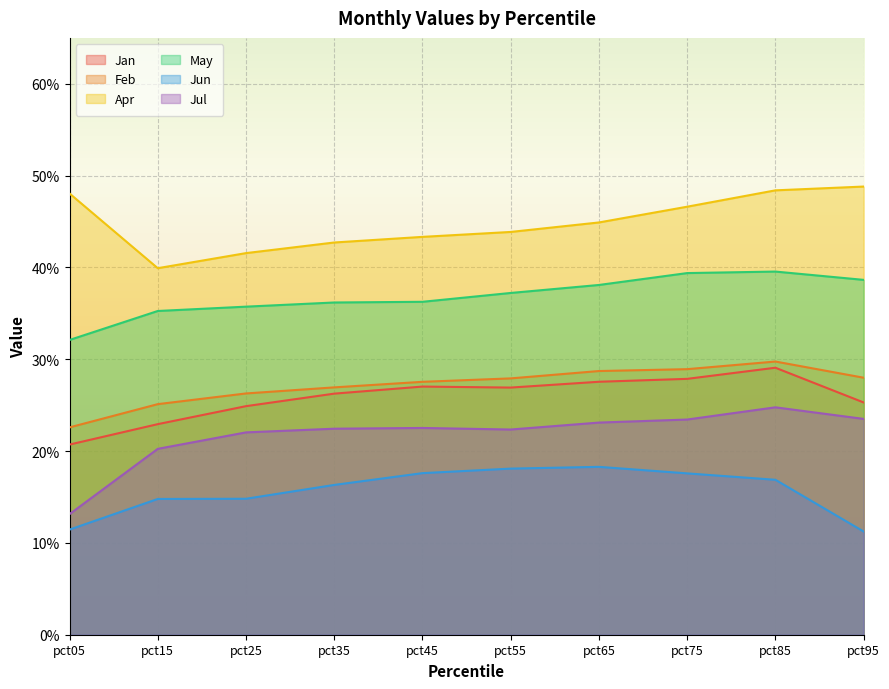

At which label does Jun reach its minimum?

pct95